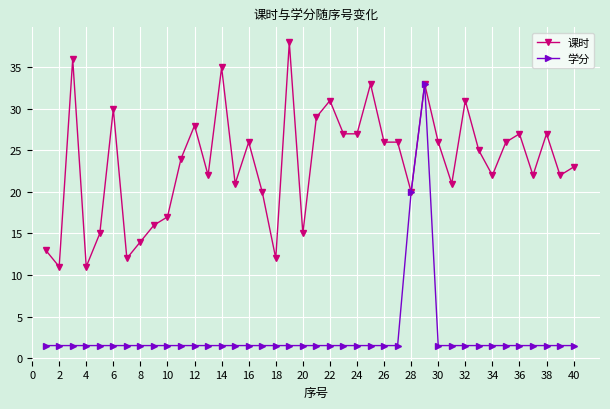

What is the minimum value shown in the chart?

1.5